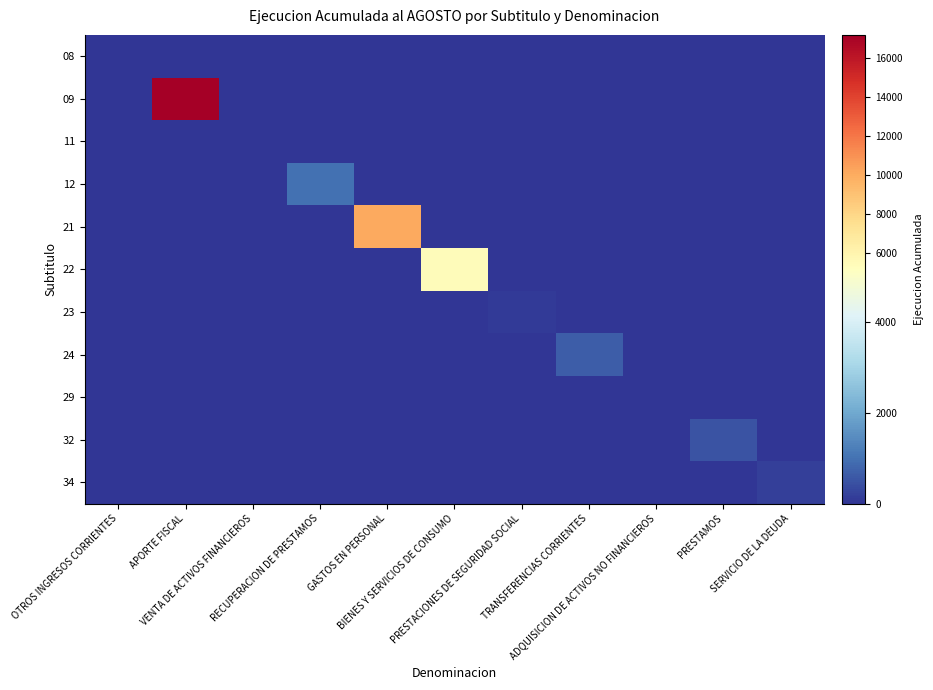

Rank the series at GASTOS EN PERSONAL from lowest to highest value.

08, 09, 11, 12, 22, 23, 24, 29, 32, 34, 21